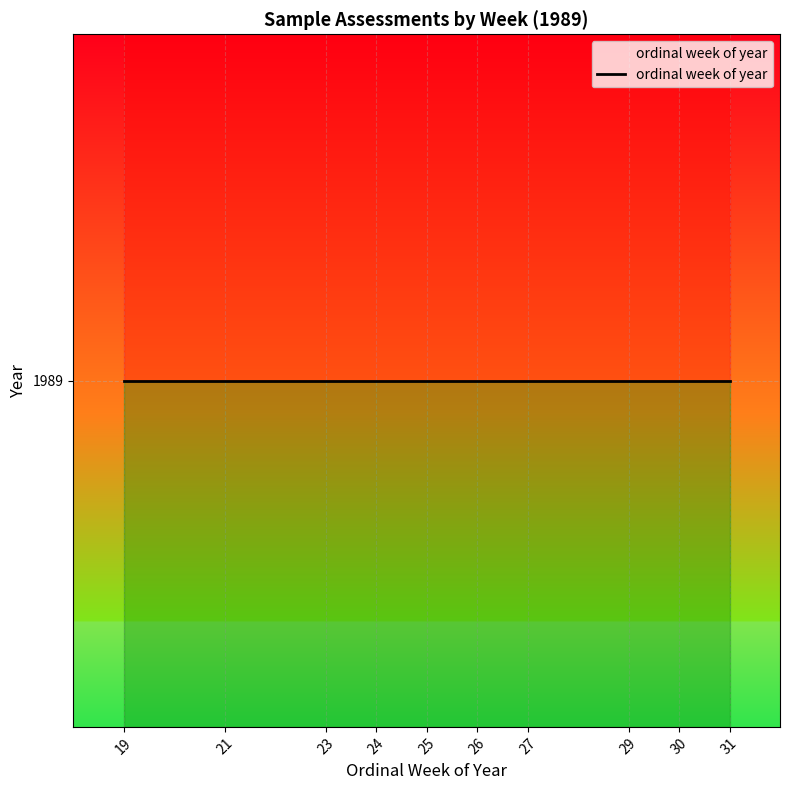

What is the average value?

26